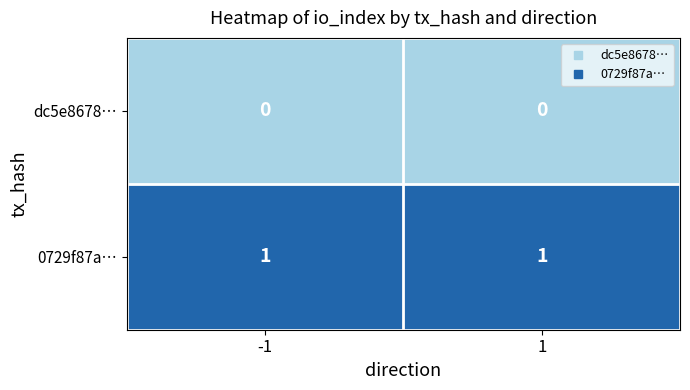

Rank the series by their average value, from lowest to highest.

dc5e8678…, 0729f87a…